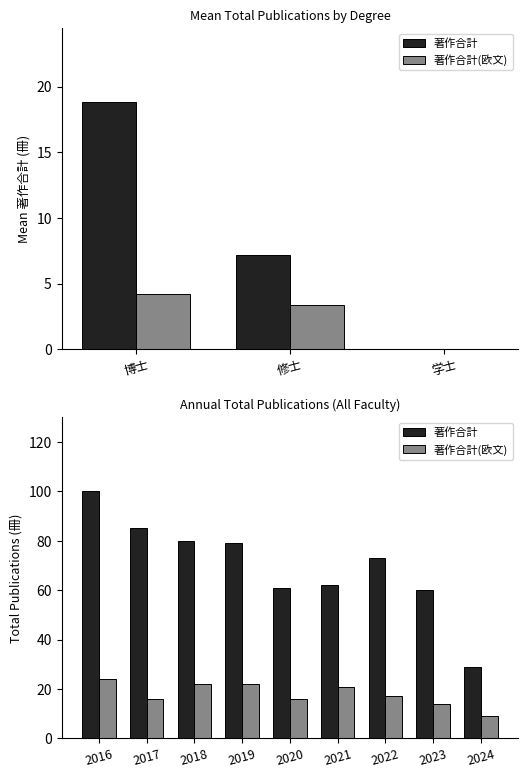

List the series in order of their peak value, highest first.

著作合計, 著作合計(欧文)